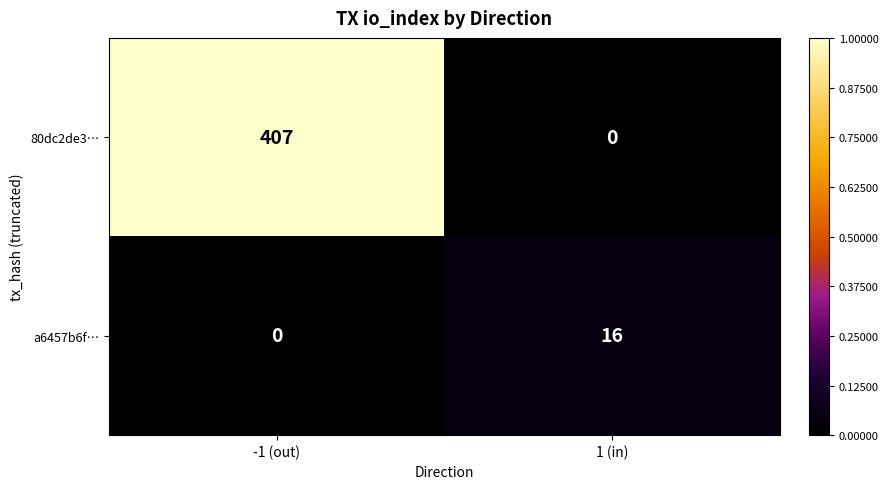

Rank the series at 1 (in) from highest to lowest value.

a6457b6f…, 80dc2de3…